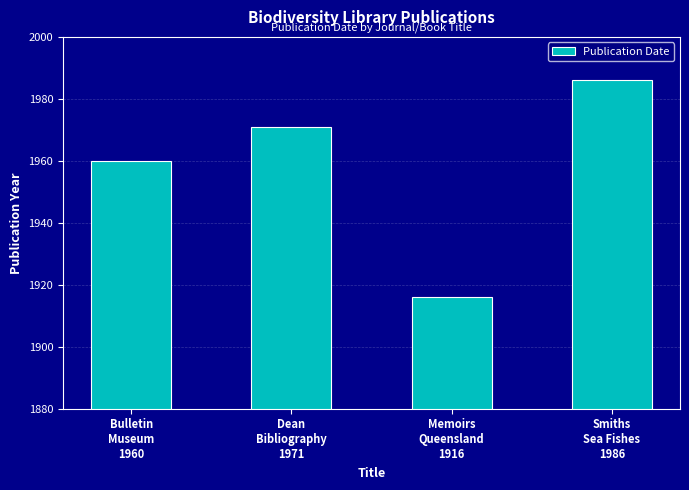

Rank the categories by value from highest to lowest.

Smiths
Sea Fishes
1986, Dean
Bibliography
1971, Bulletin
Museum
1960, Memoirs
Queensland
1916